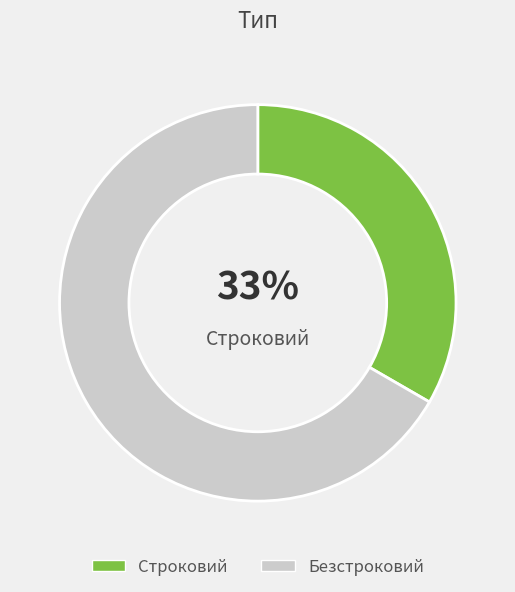

What percentage is the Безстроковий slice, to the nearest percent?

67%